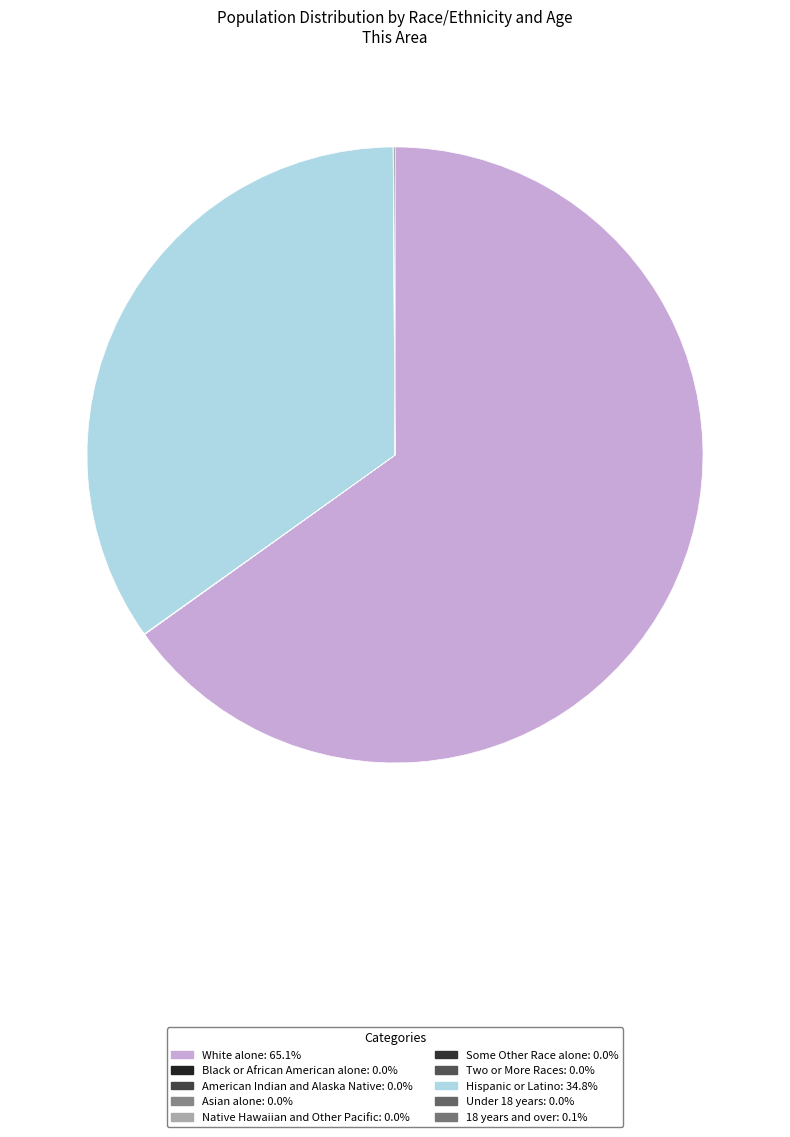

To the nearest percent, what is the difference between the largest and smallest slice percentages?

65%